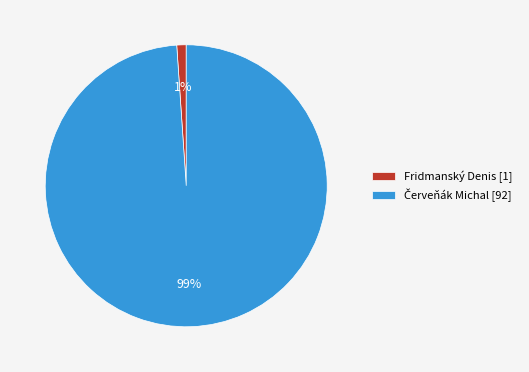

The Fridmanský Denis [1] slice represents 13% of the pie. True or false?

False